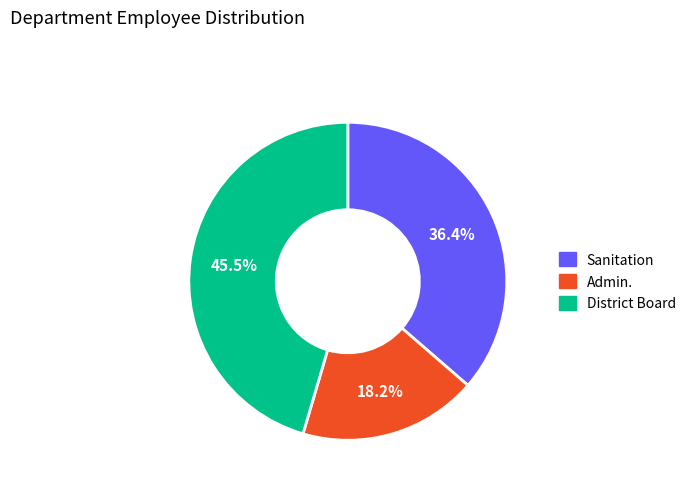

Approximately how many times larger is the value at Sanitation compared to District Board?

0.8